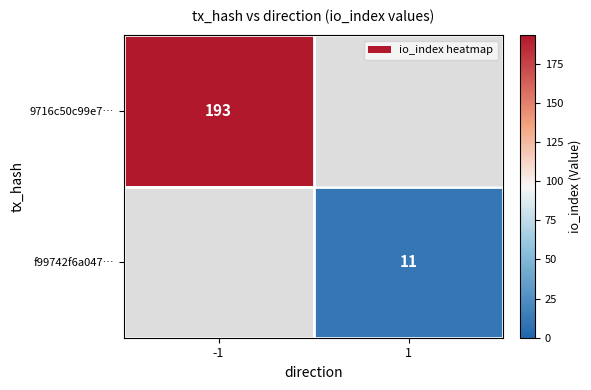

Is it true that 9716c50c99e7… equals 193 at -1?

True